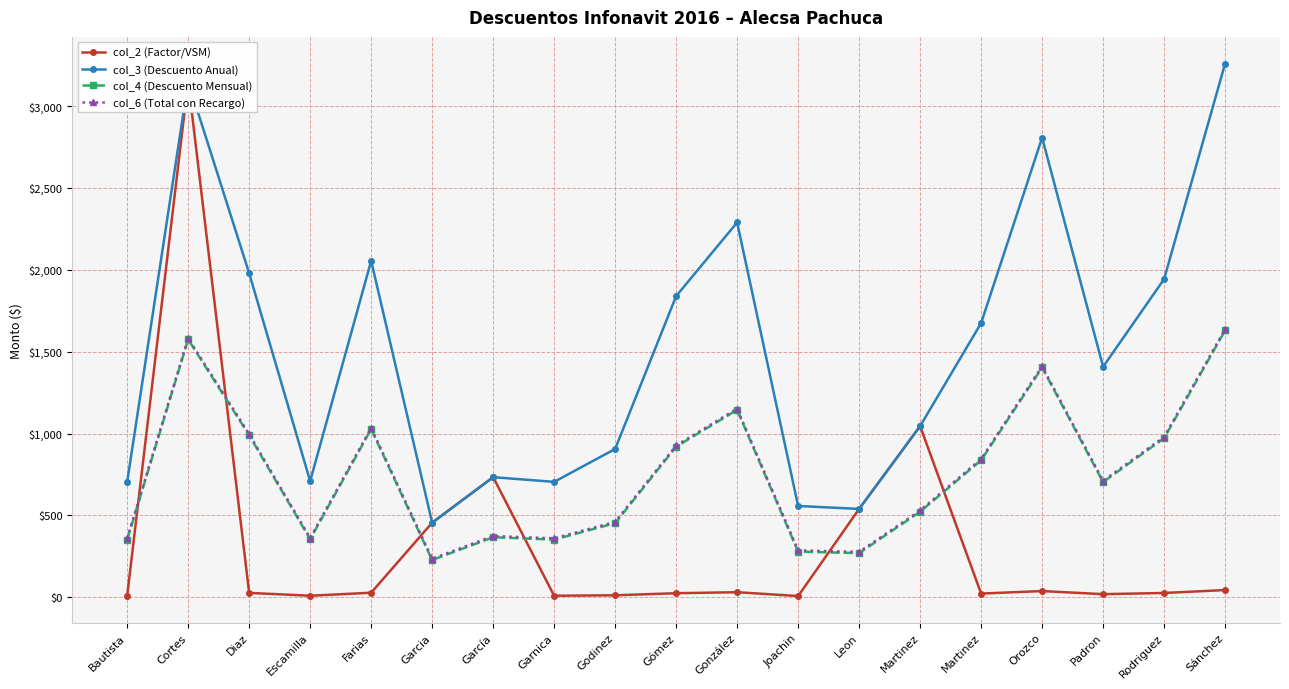

How many interior local valleys does the col_4 (Descuento Mensual) series have?

5